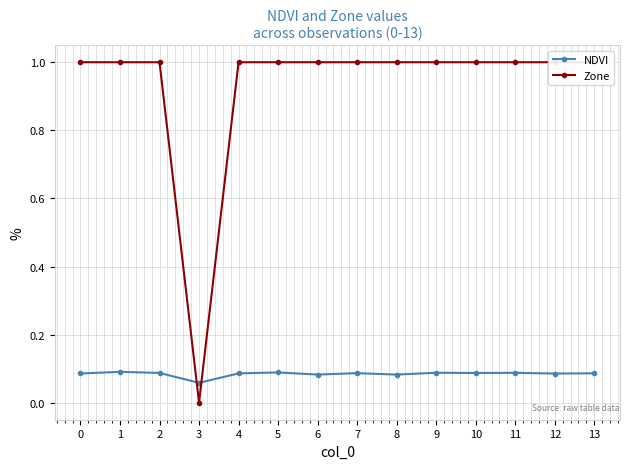

How many NDVI values are between 0 and 1?

14